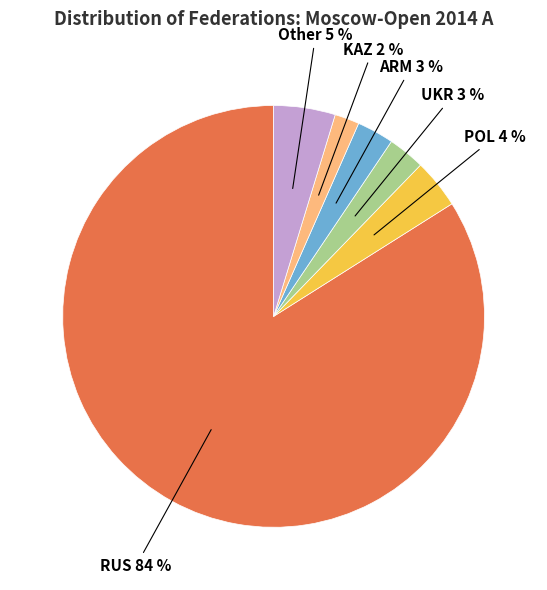

What percentage is the UKR slice, to the nearest percent?

3%